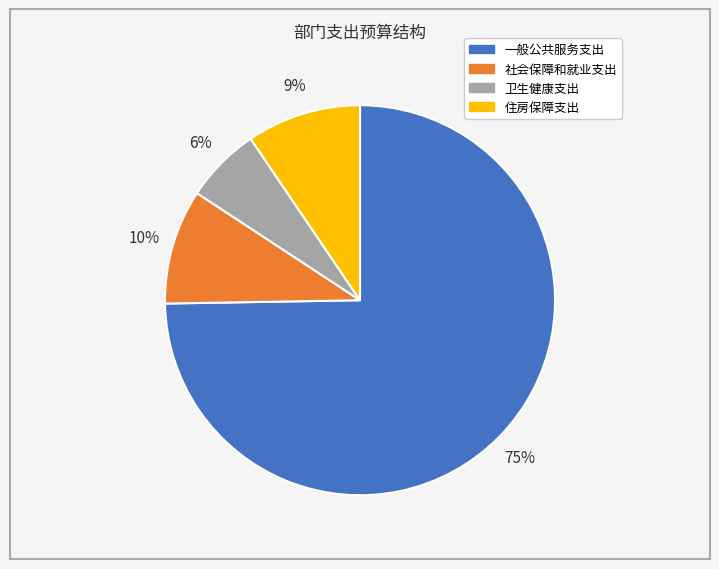

The 住房保障支出 slice represents 9% of the pie. True or false?

True